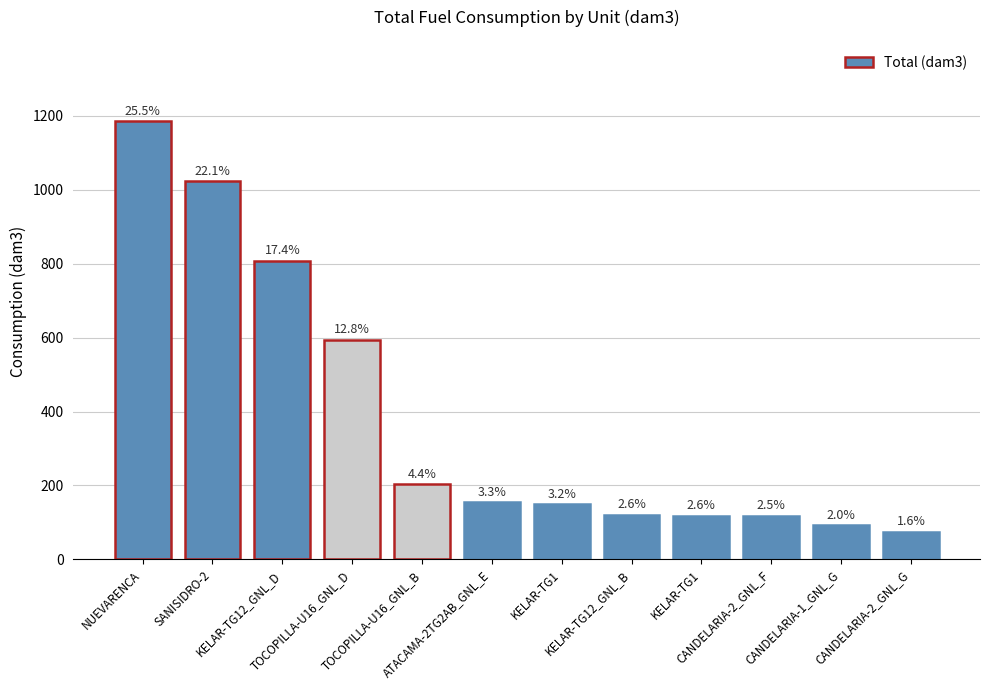

Are the bars horizontal?

No